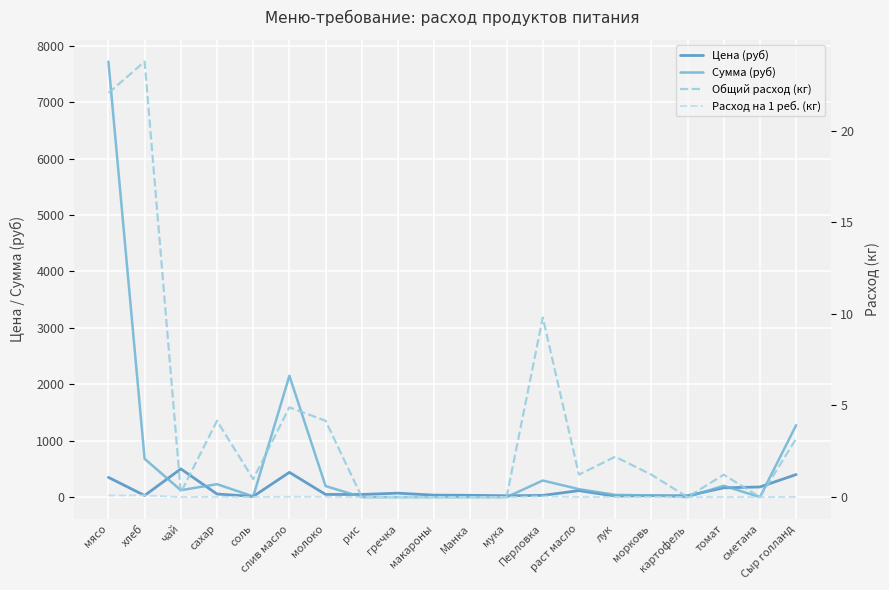

What are all the series names shown in the legend?

Цена (руб), Сумма (руб), Общий расход (кг), Расход на 1 реб. (кг)